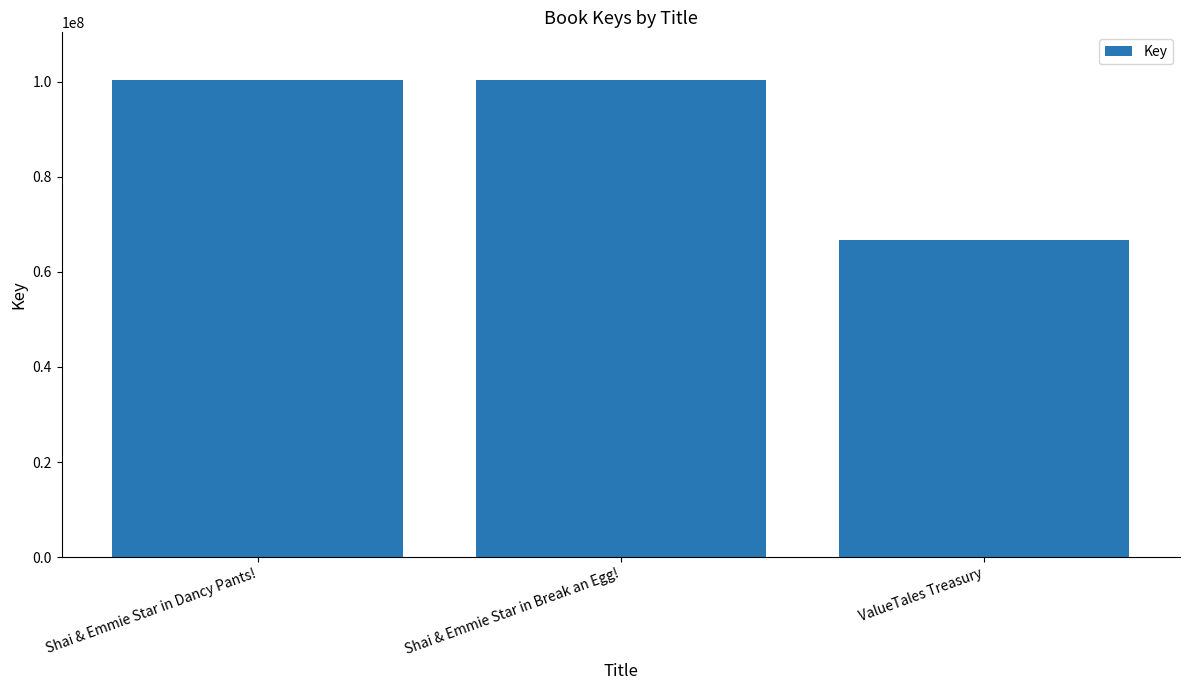

Which label corresponds to the smallest value in the chart?

ValueTales Treasury